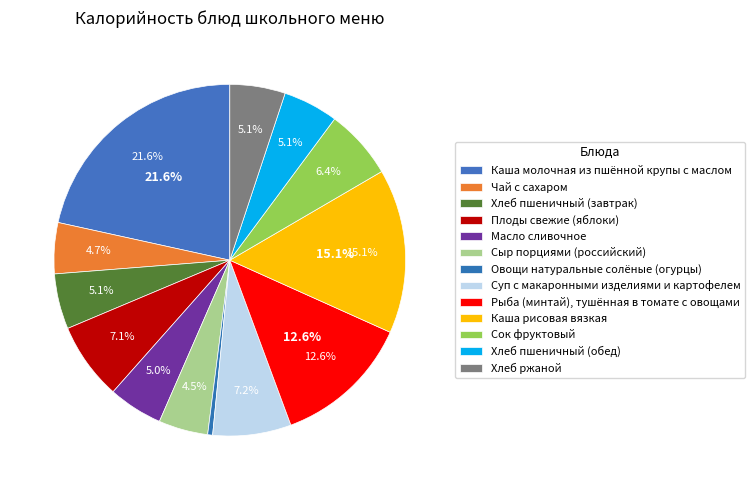

True or false: Овощи натуральные солёные (огурцы) accounts for 8% of the total.

False